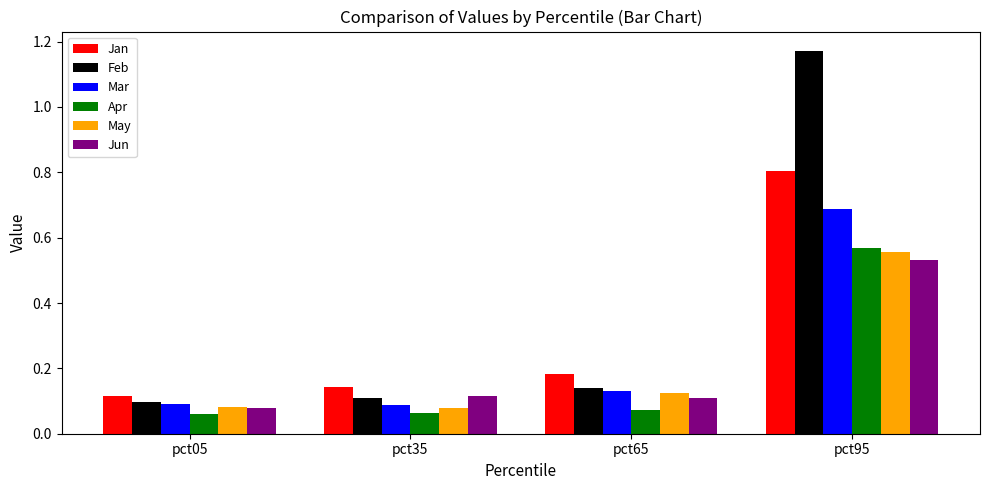

Which series has the widest spread of values?

Feb